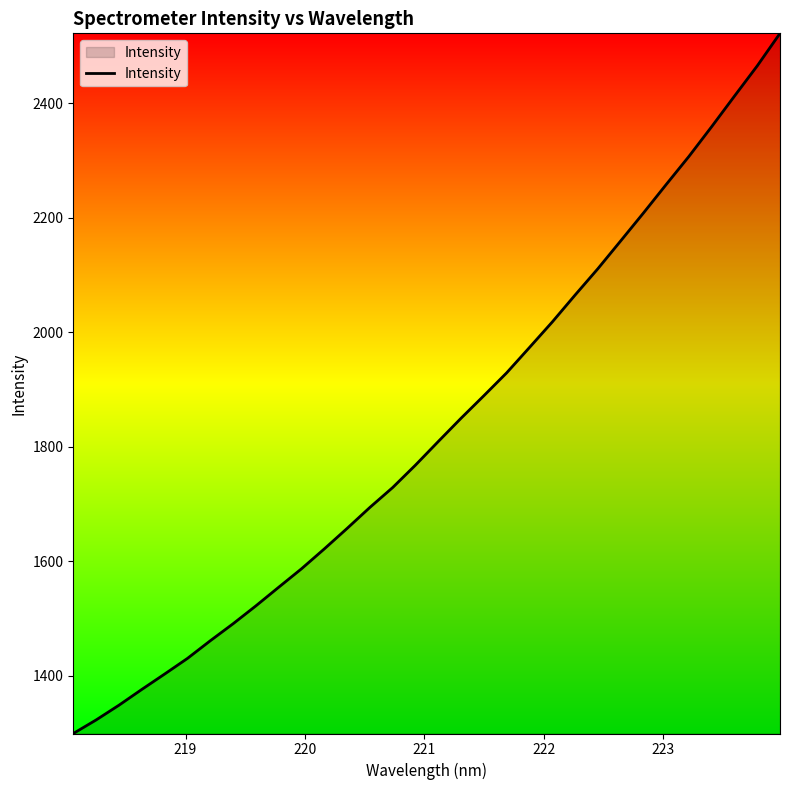

What is the maximum value shown in the chart?

2522.6